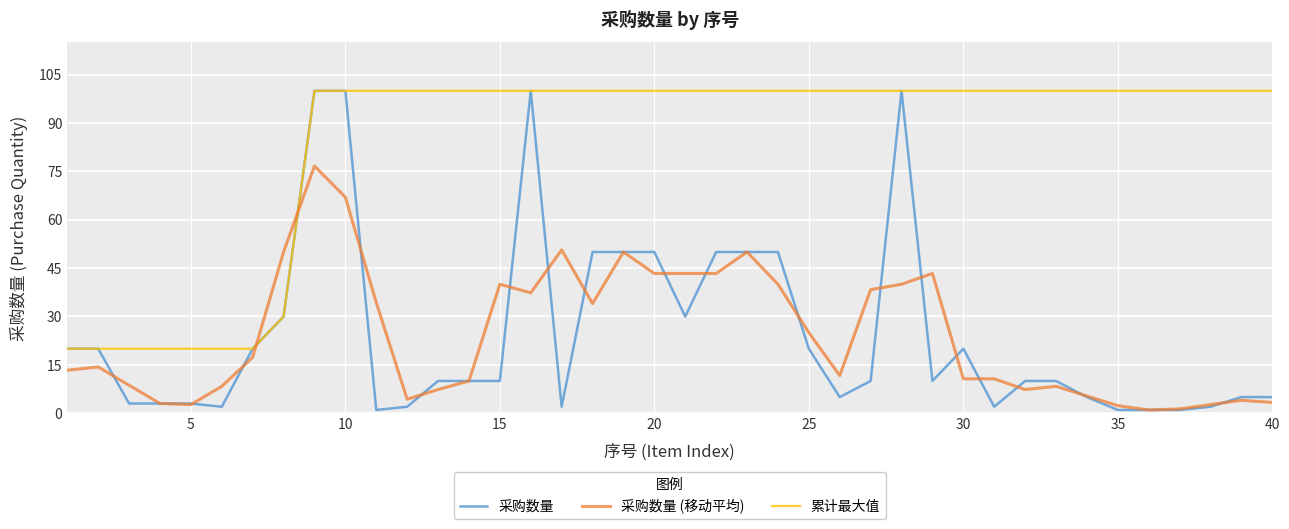

Which series has the largest total across all categories?

累计最大值